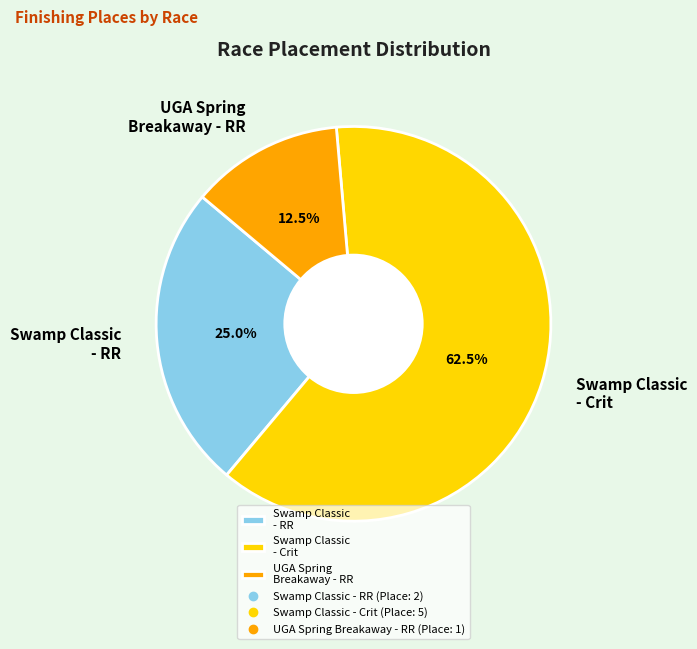

What percentage do Swamp Classic - RR and UGA Spring Breakaway - RR together represent?

37.5%